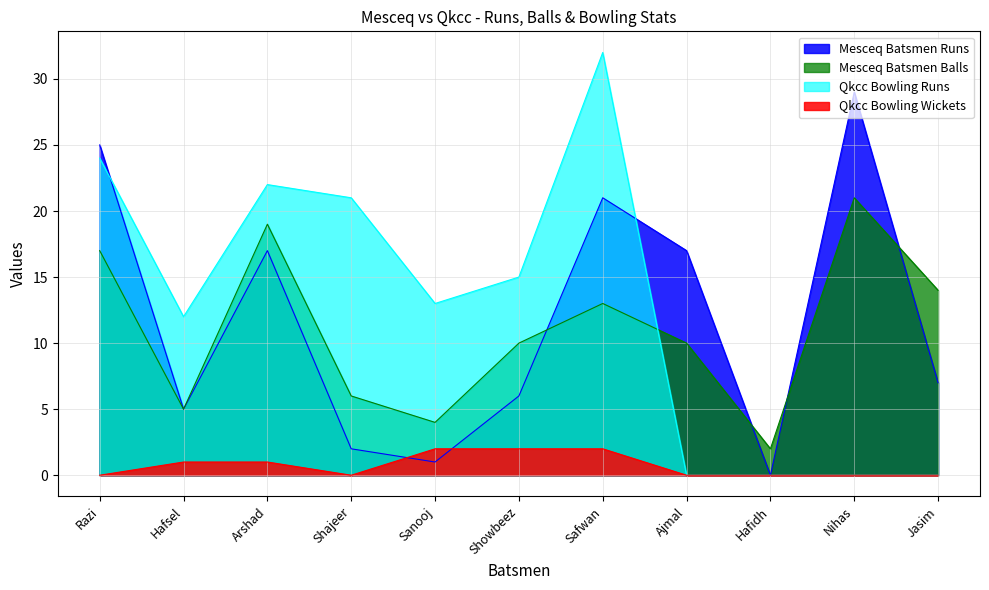

Rank the series by their maximum value, from highest to lowest.

Qkcc Bowling Runs, Mesceq Batsmen Runs, Mesceq Batsmen Balls, Qkcc Bowling Wickets